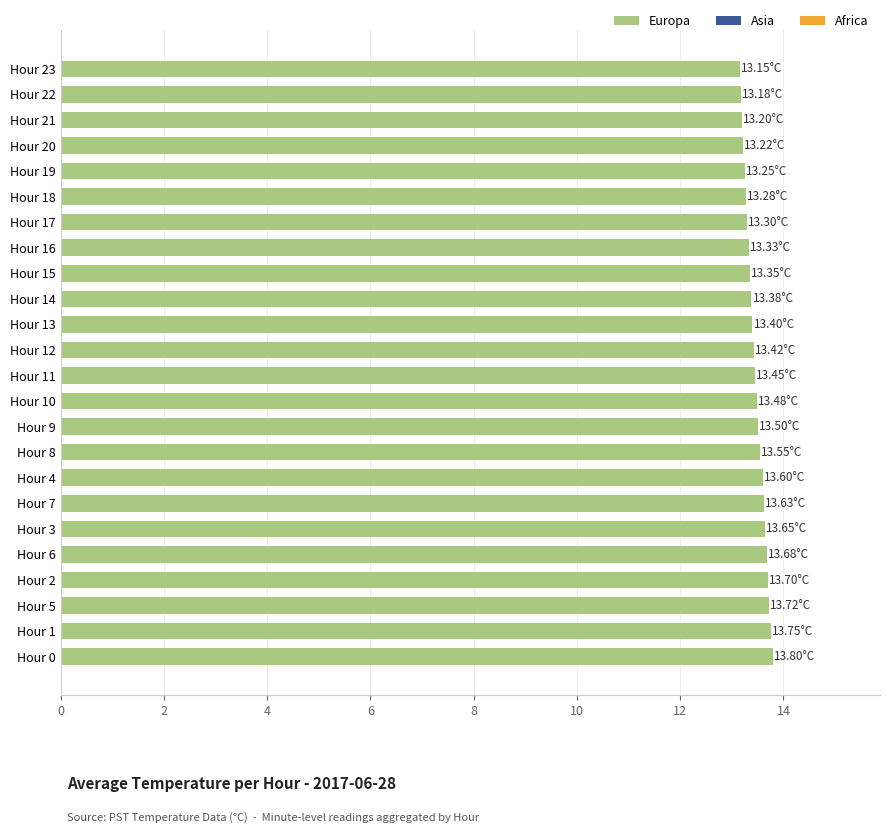

Approximately how many times larger is the value at Hour 1 compared to Hour 2?

1.0